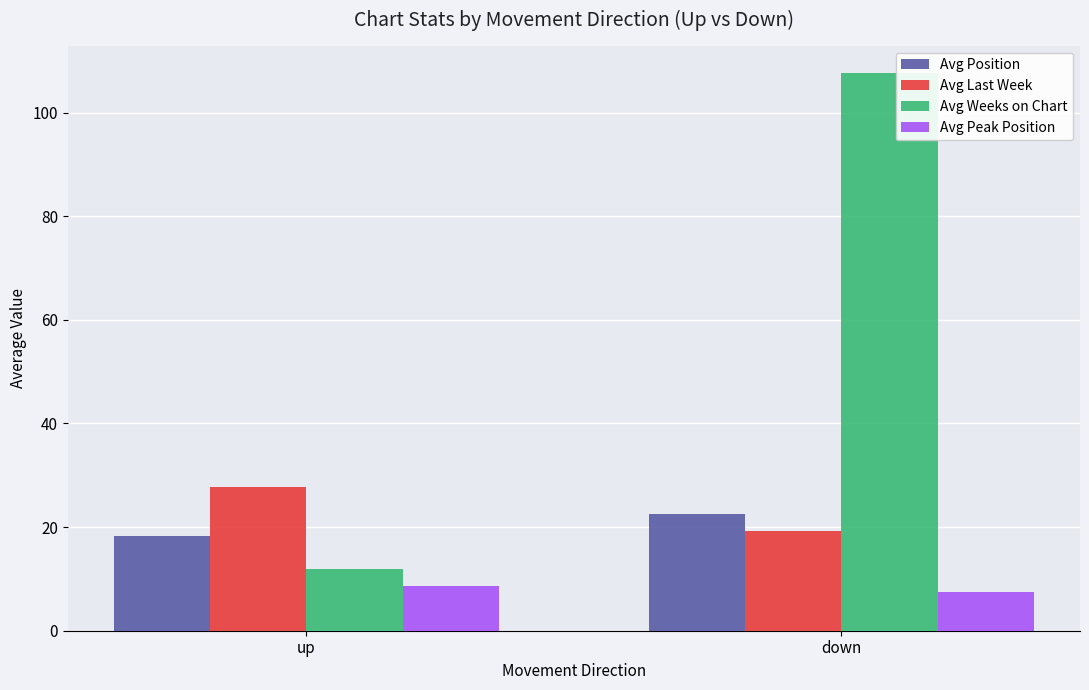

What is the sum of the Avg Last Week values at up and down?

46.9